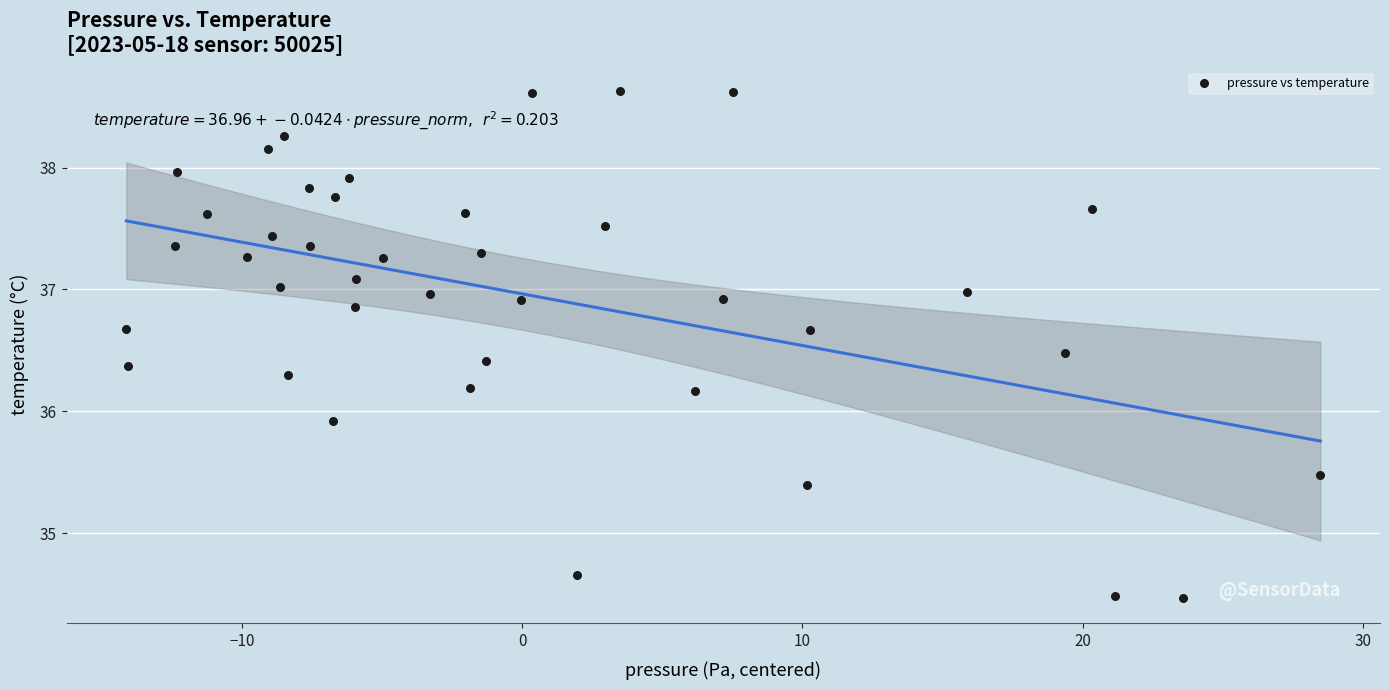

What Y value in the scatter plot is closest to 36?

35.9